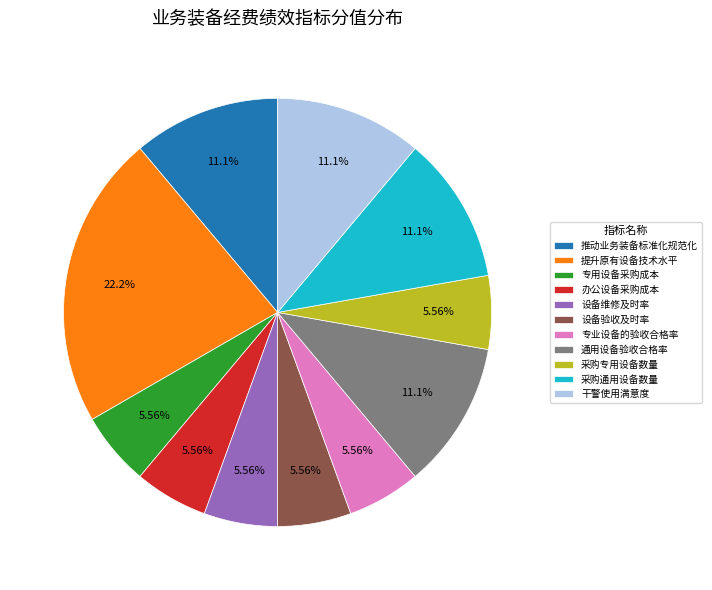

Does any single category account for the majority?

No